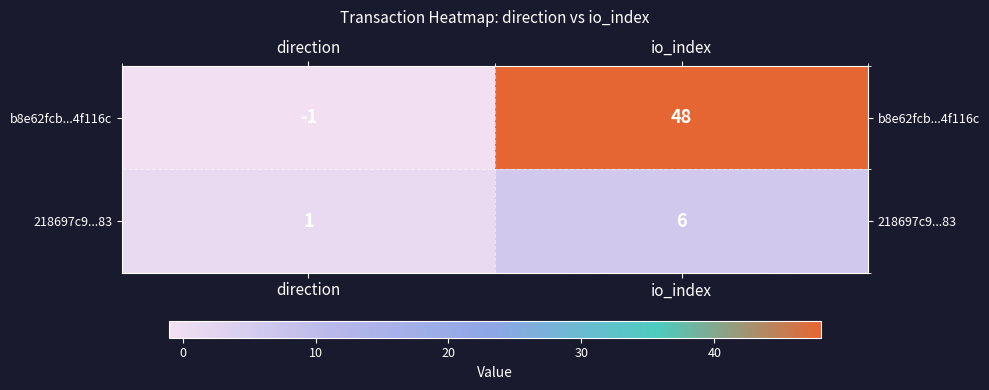

What is the difference between the 218697c9...83 values at io_index and direction?

5